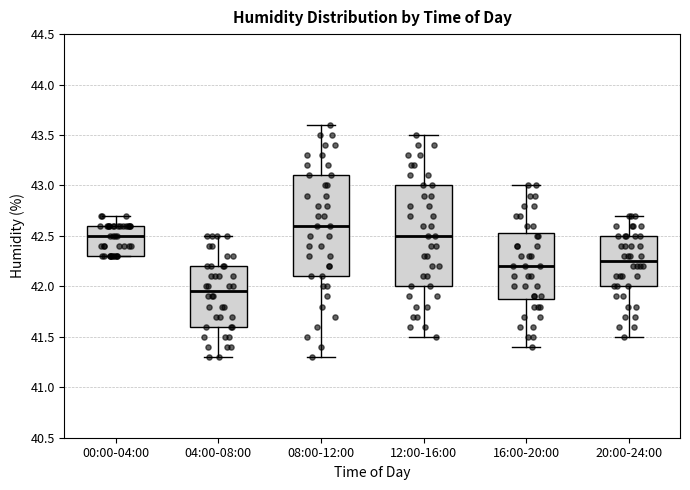

Which box has the lowest median line?

04:00-08:00